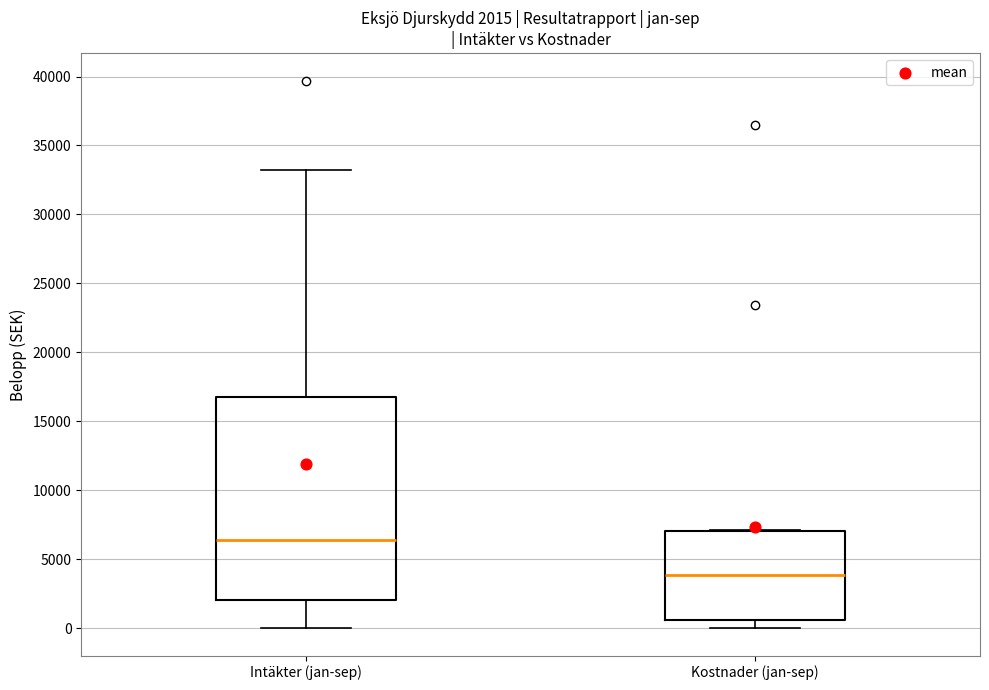

Which box is the tallest, from its lower edge to its upper edge?

Intäkter (jan-sep)